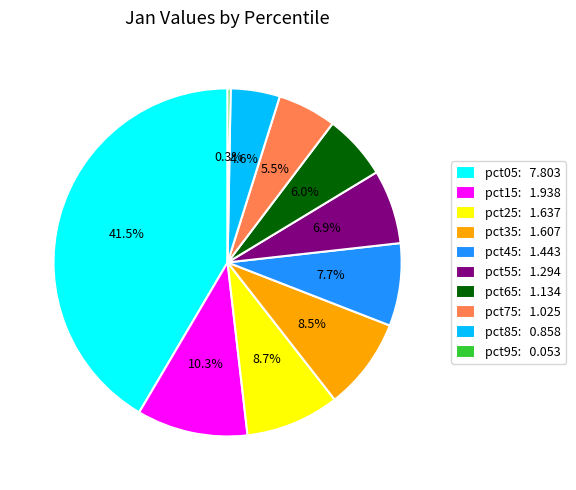

Between pct35: 1.607 and pct75: 1.025, which is larger?

pct35: 1.607